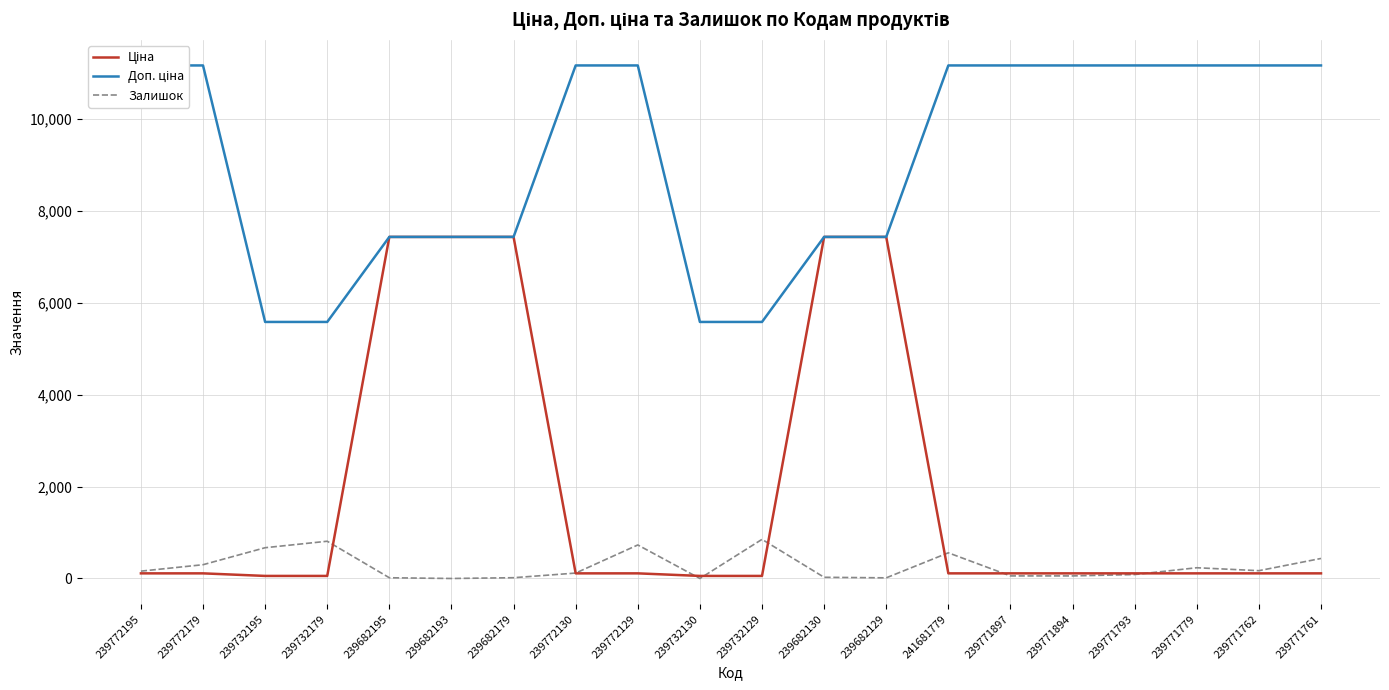

What is the spread (max minus min) of values at 241681779?

11057.3